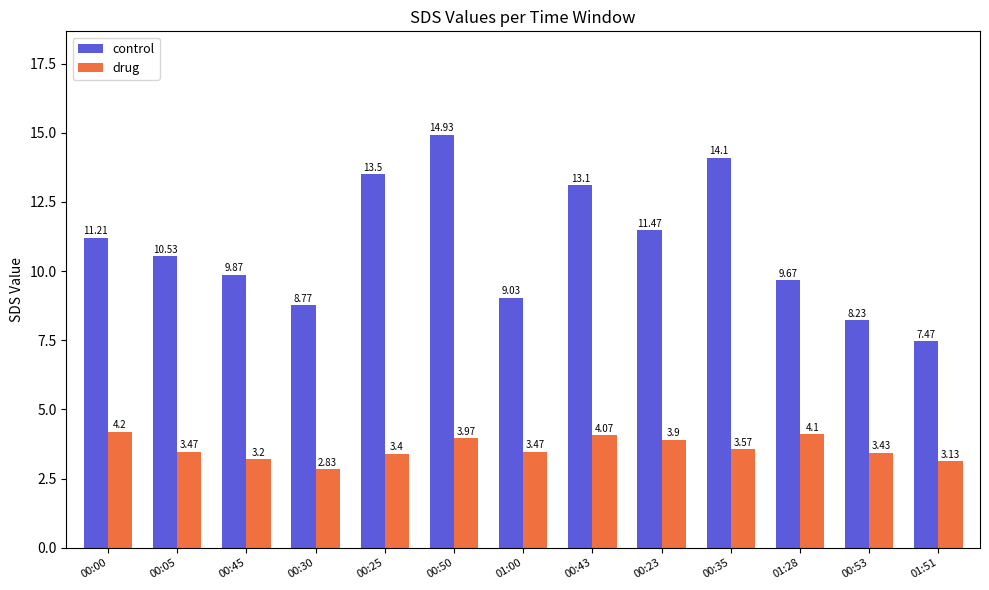

Which category has the highest value in the drug series?

00:00